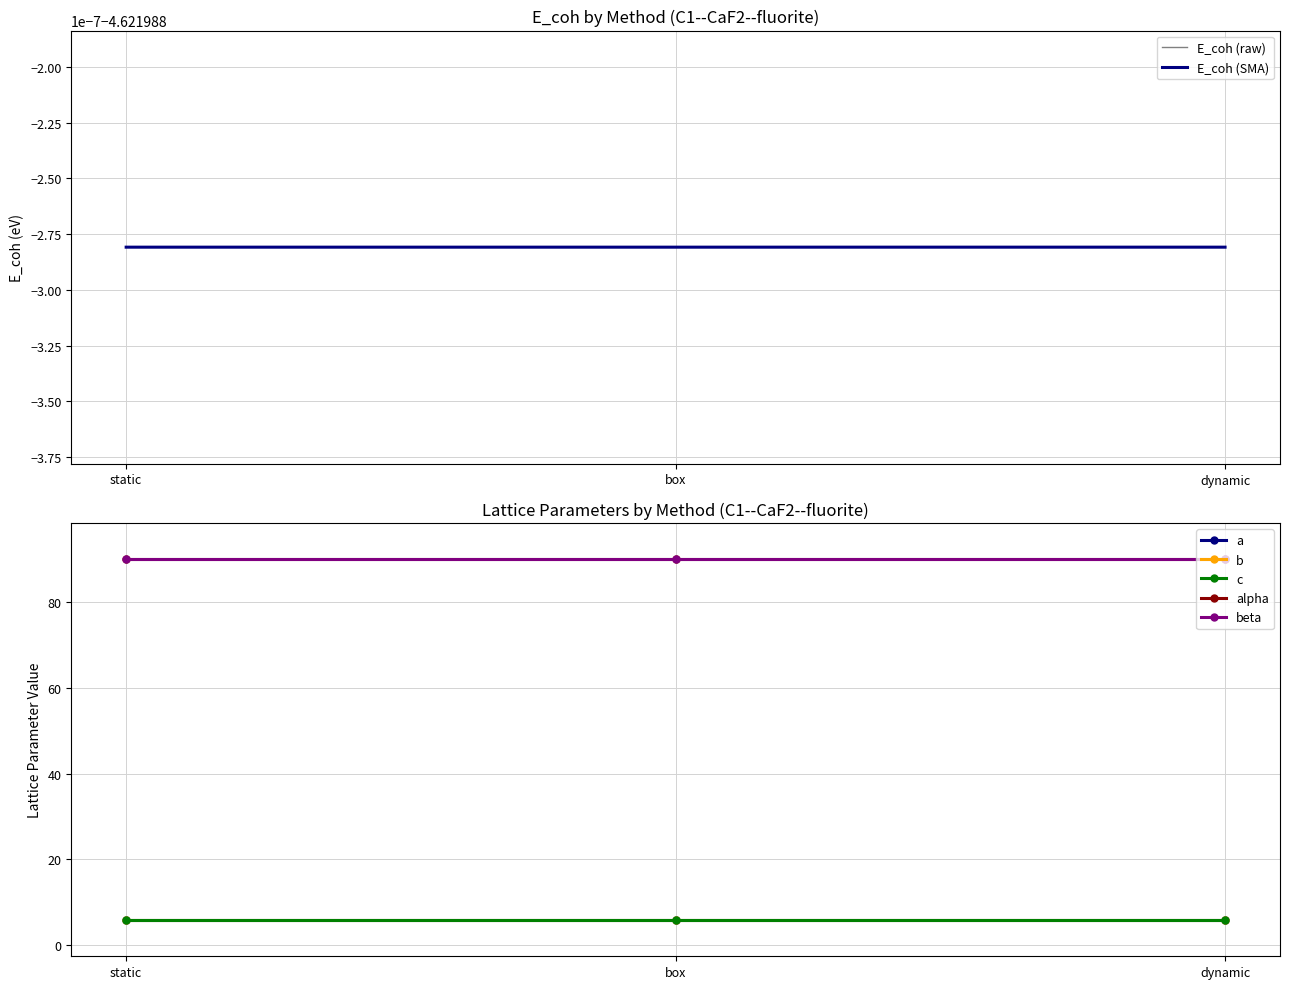

What are all the series names shown in the legend?

E_coh, a, b, c, alpha, beta